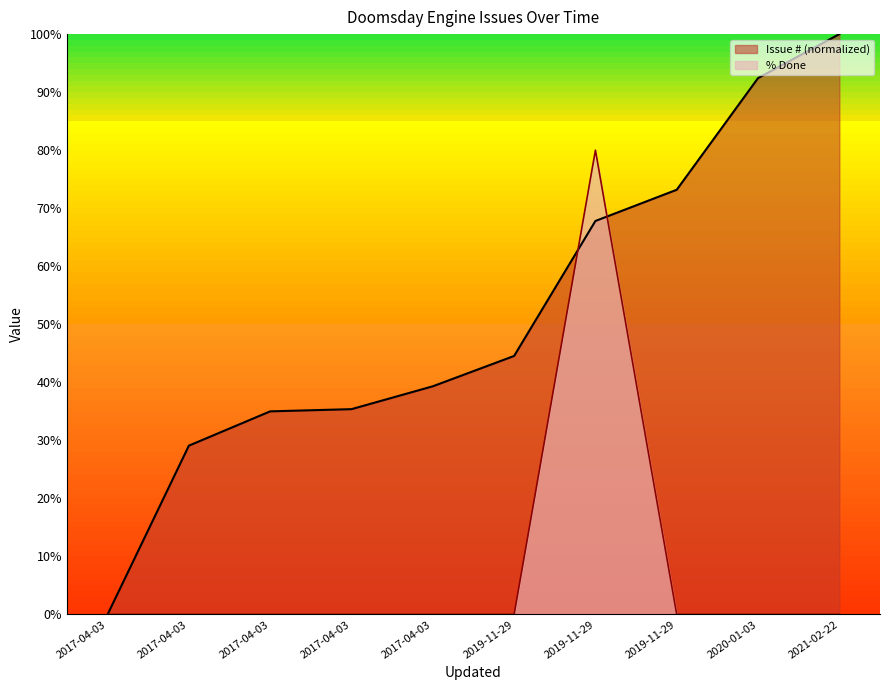

Where is % Done nearest to the value 40?

2017-04-03